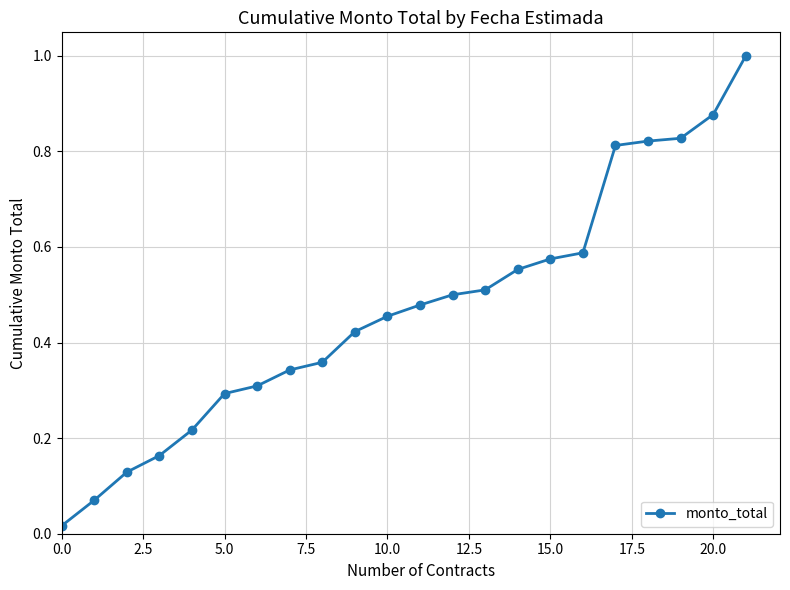

Does the chart have visible grid lines?

Yes